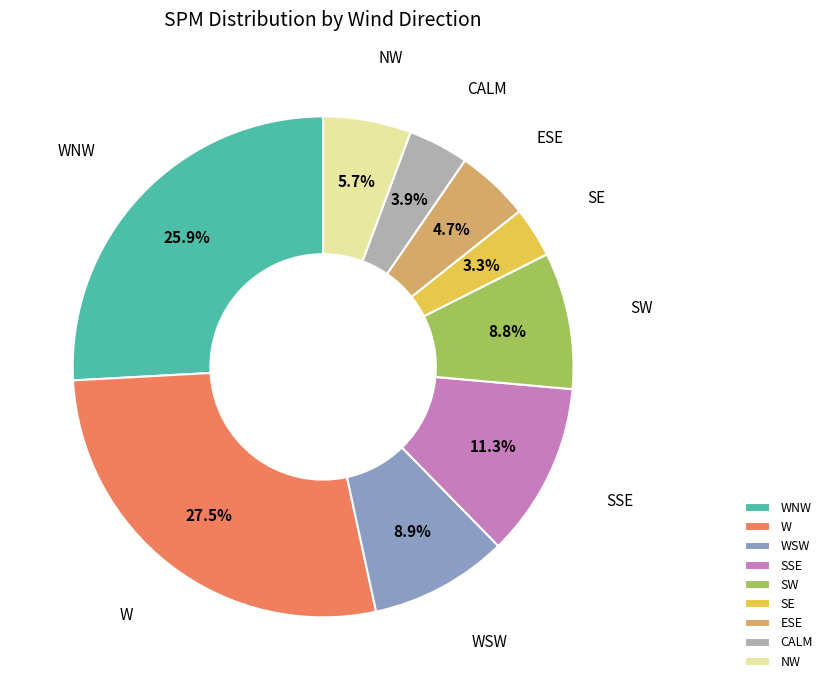

To the nearest percent, what is the average slice percentage?

11%